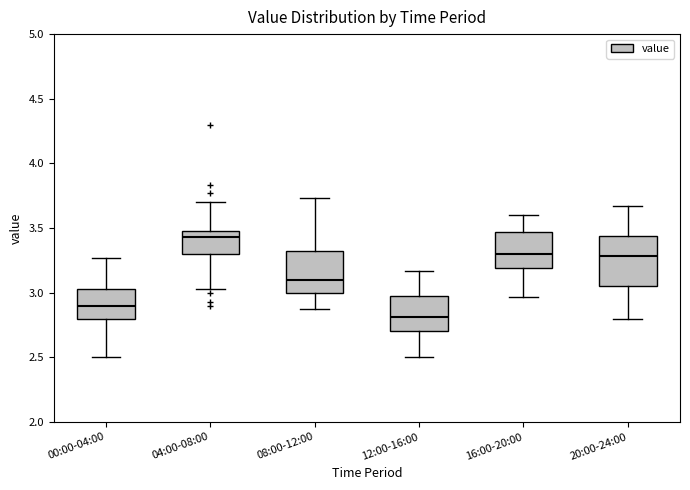

Reading left to right, transcribe this box plot: for each box, give where its median line is, the range the box spans, and where its two whiskers end, as read against the y-axis. The values are not printed on the chart, so give them approximately, as read against the axis.

00:00-04:00: median 2.90, box 2.80 to 3.05, whiskers 2.50 to 3.25
04:00-08:00: median 3.45, box 3.30 to 3.50, whiskers 3.05 to 3.70
08:00-12:00: median 3.10, box 3.00 to 3.35, whiskers 2.85 to 3.75
12:00-16:00: median 2.80, box 2.70 to 3.00, whiskers 2.50 to 3.15
16:00-20:00: median 3.30, box 3.20 to 3.45, whiskers 2.95 to 3.60
20:00-24:00: median 3.30, box 3.05 to 3.45, whiskers 2.80 to 3.65